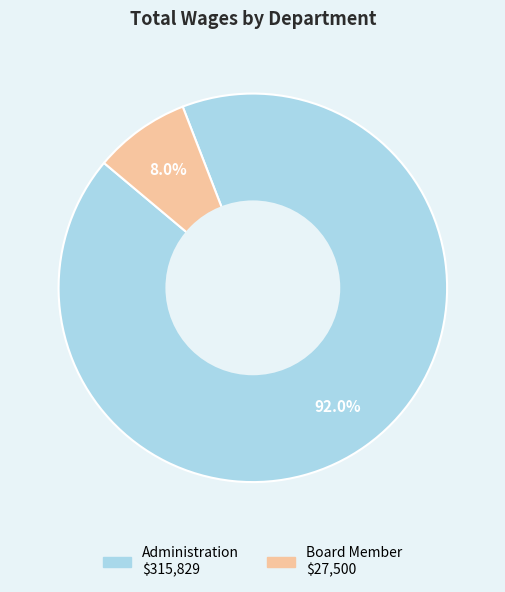

What percentage do Board Member and Administration together represent?

100.0%